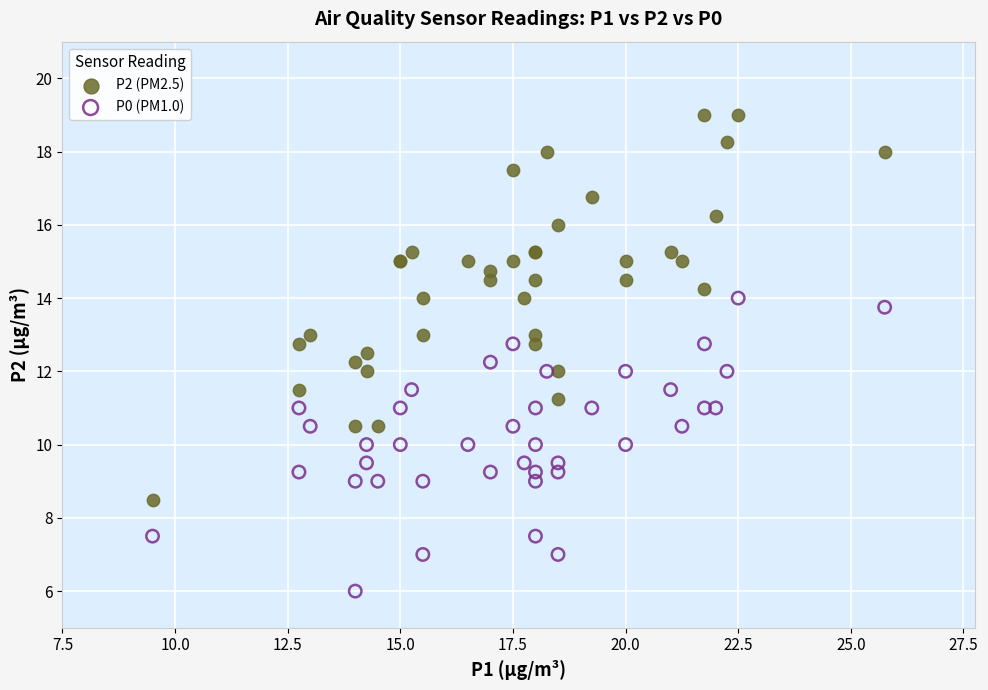

Which series reaches the minimum Y coordinate?

P0 (PM1.0)